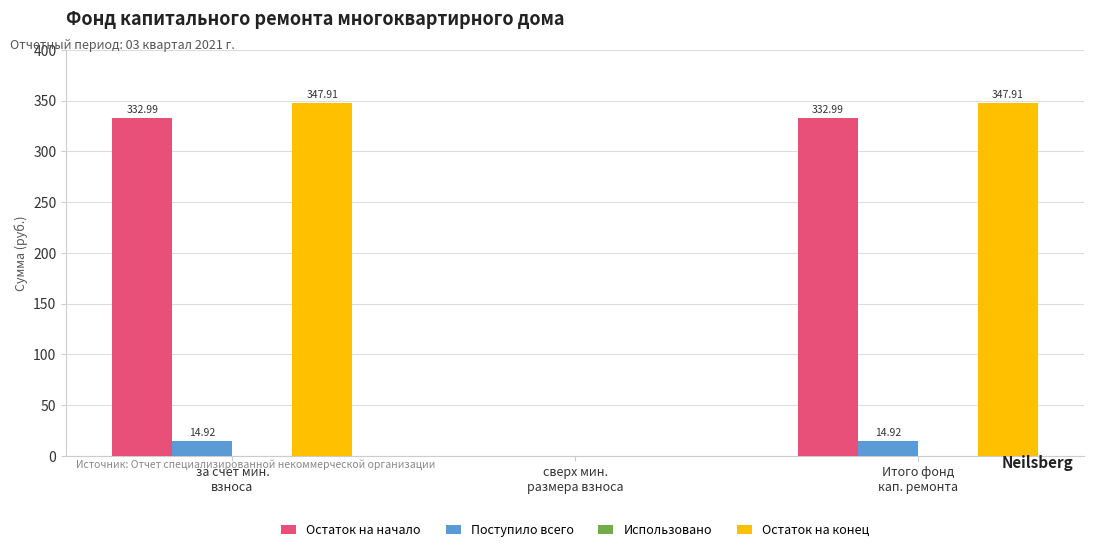

How many positive values does the Остаток на конец series have?

2